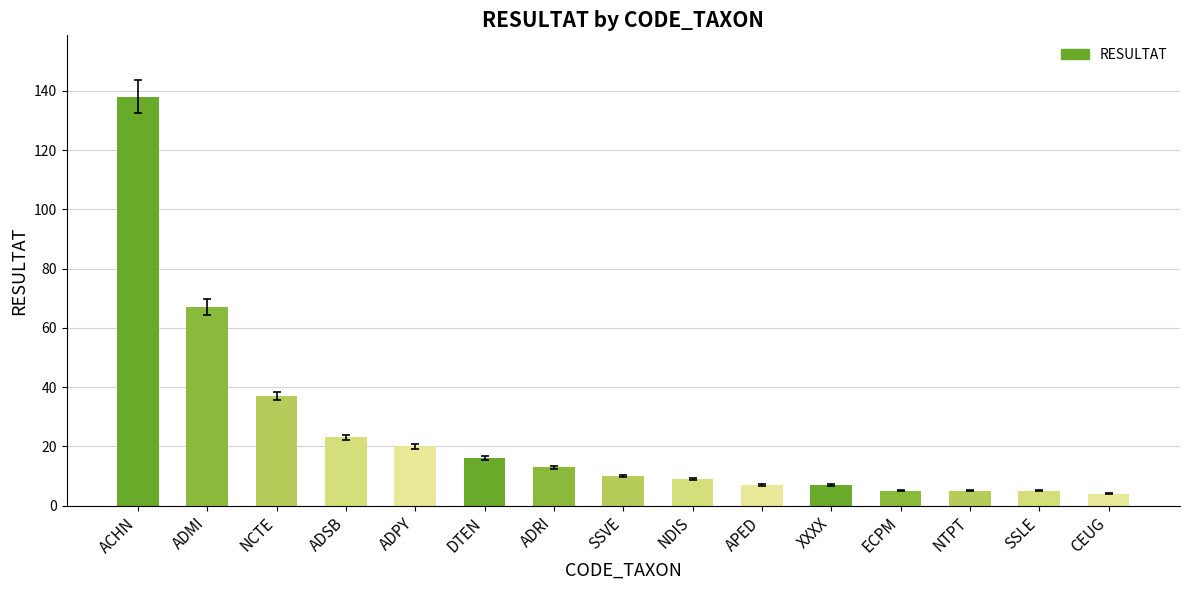

How many data points are less than 10?

7